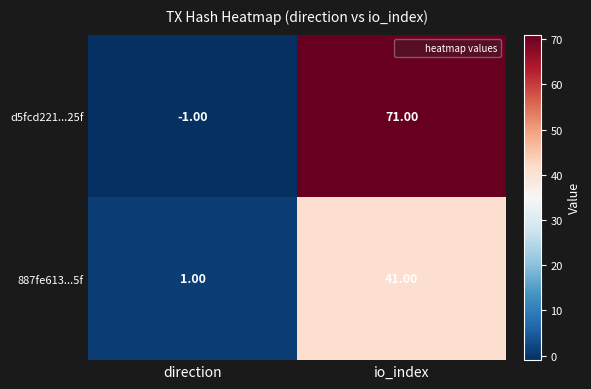

At which category is the sum across all series the highest?

io_index